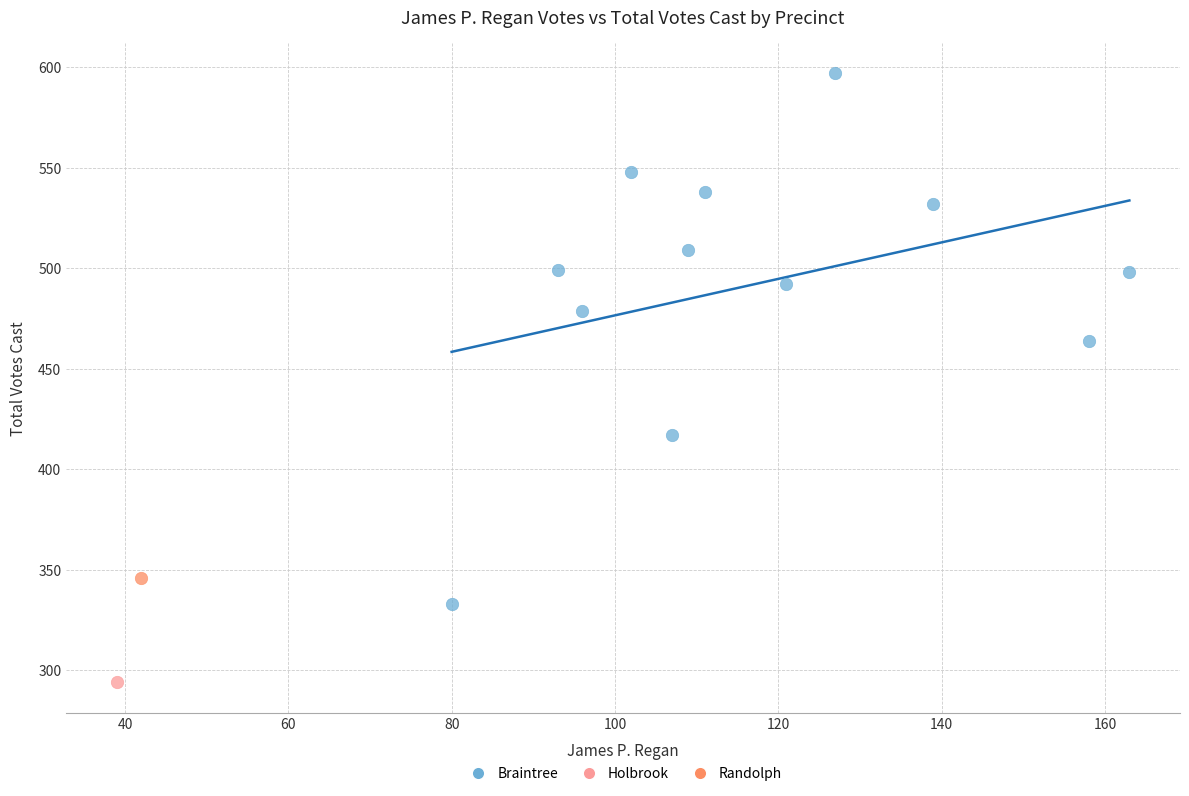

What are all the series names shown in the legend?

Braintree, Holbrook, Randolph